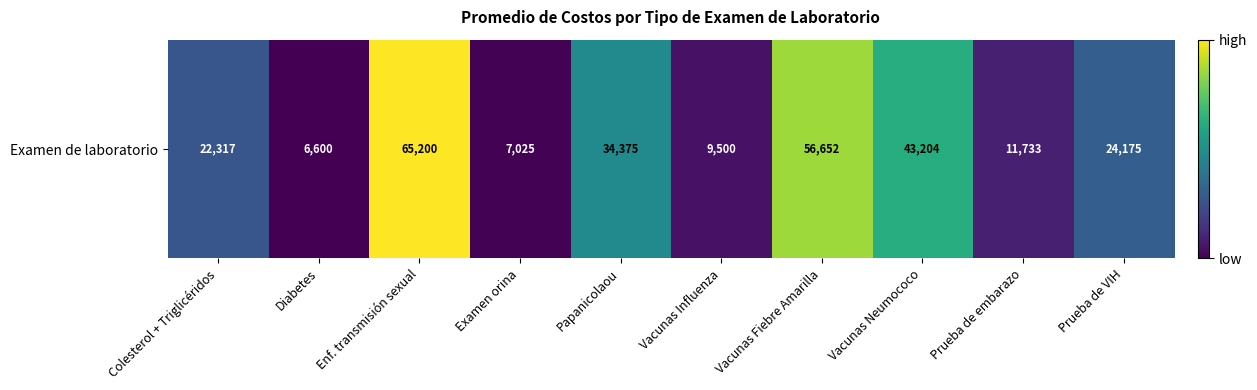

What is the maximum value shown in the chart?

65200.0